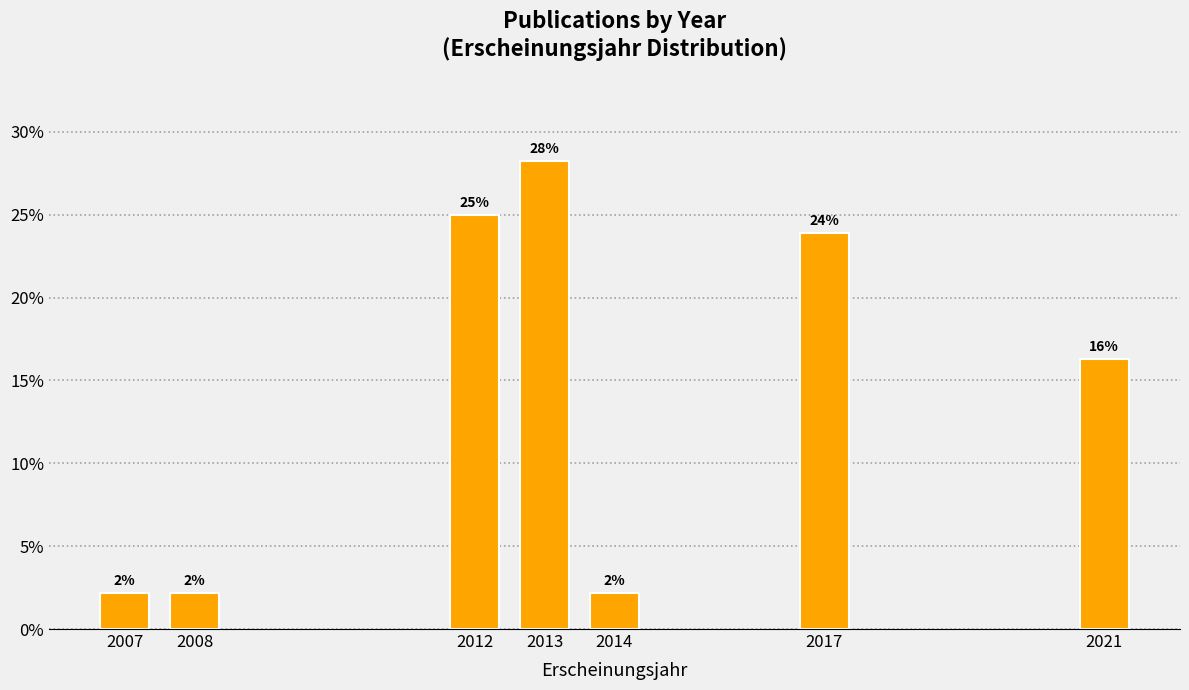

Are the bars horizontal?

No